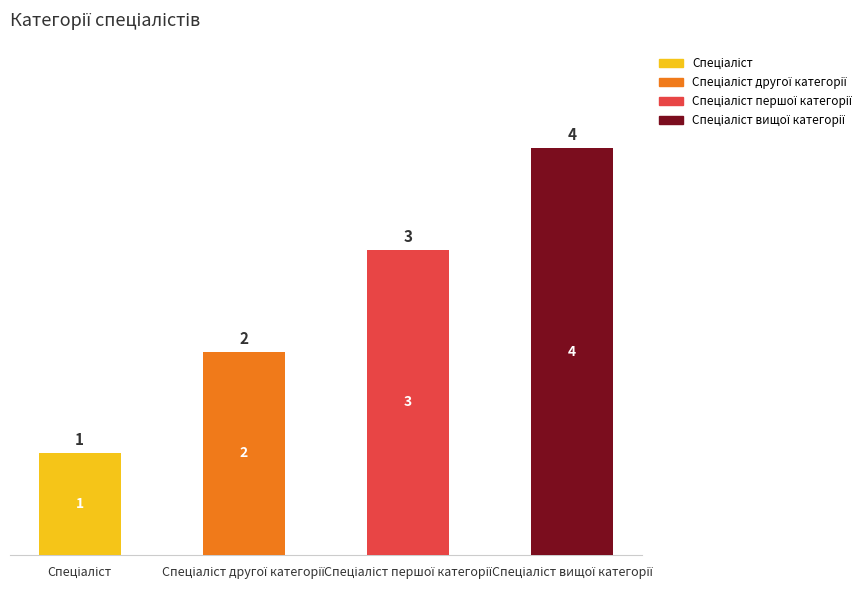

List the labels in order of value, largest first.

Спеціаліст вищої категорії, Спеціаліст першої категорії, Спеціаліст другої категорії, Спеціаліст